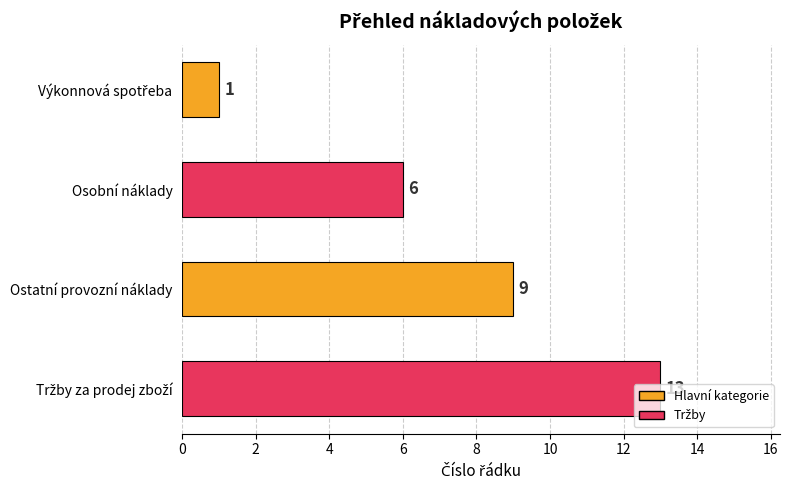

Is it true that the value at Ostatní provozní náklady is 9?

True